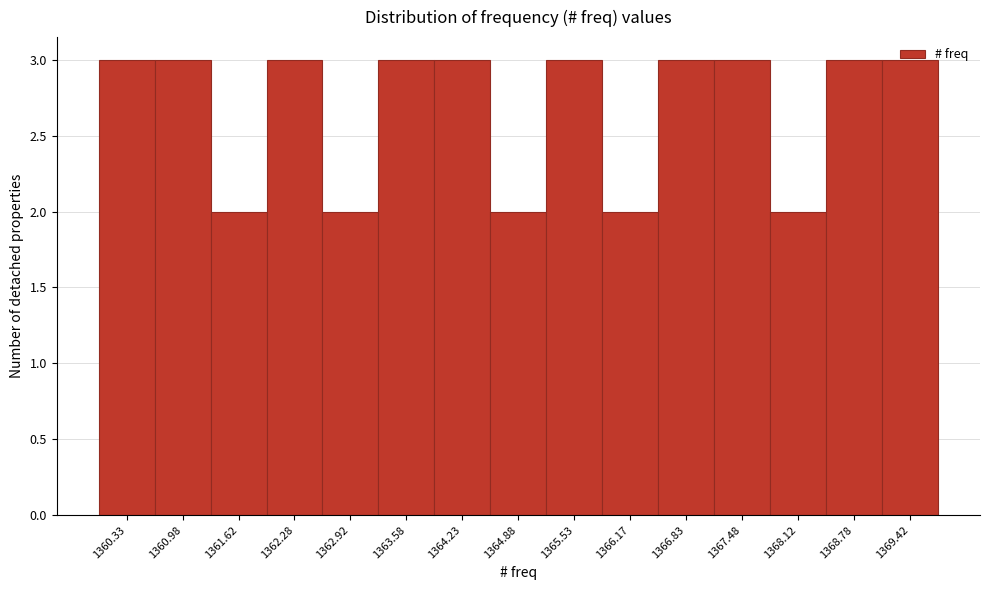

How tall is the bar that spans 1363.90 to 1364.55 on the x-axis? Neither the bar edges nor the heights are printed on the chart, so give them approximately, as read against the axes.

3